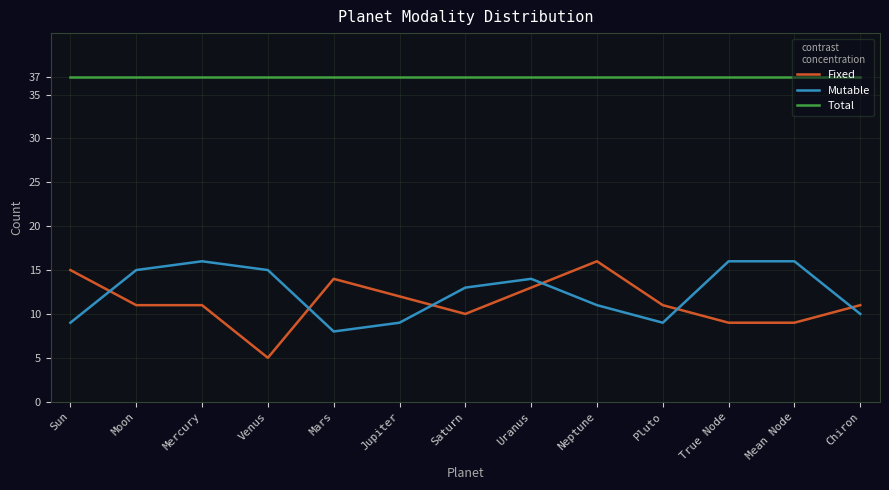

Where does the Mutable series first go above 13?

Moon